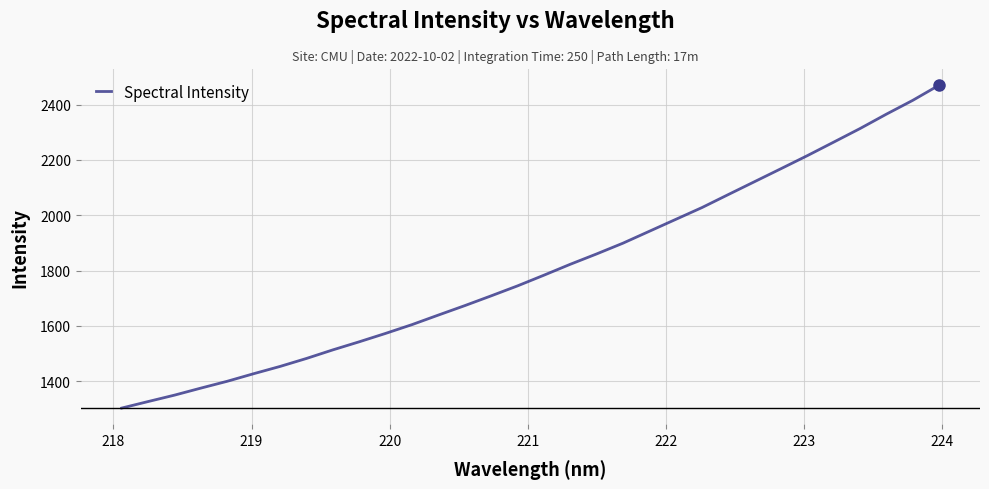

Does the chart have visible grid lines?

Yes